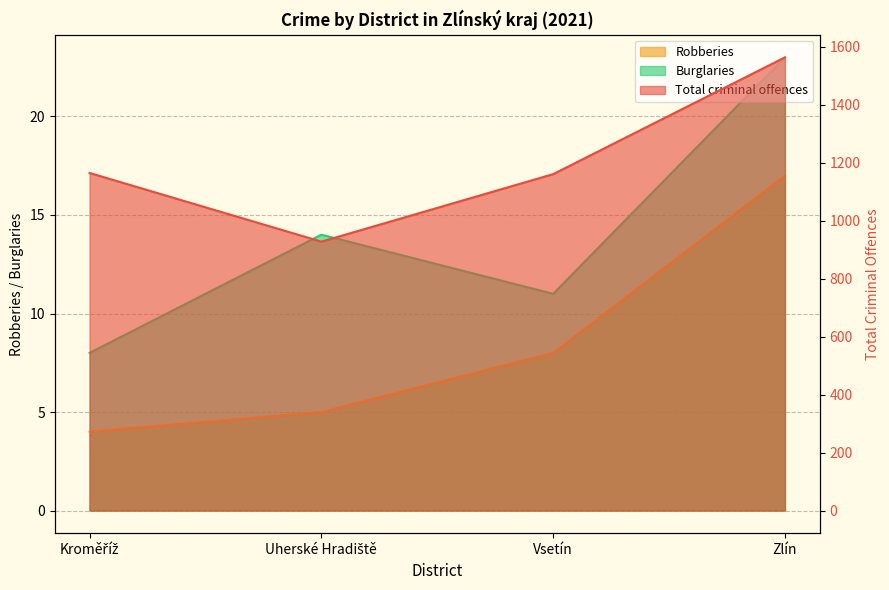

What is the sum of all Total criminal offences values?

4818